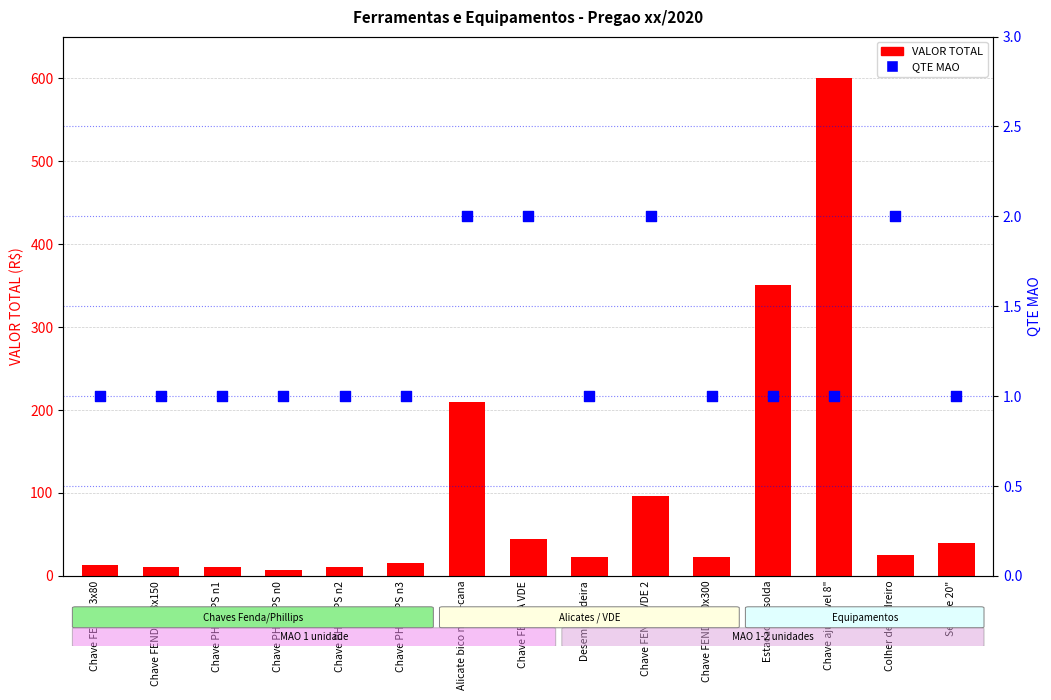

What is the total value across all series at Desempoladeira?

22.9